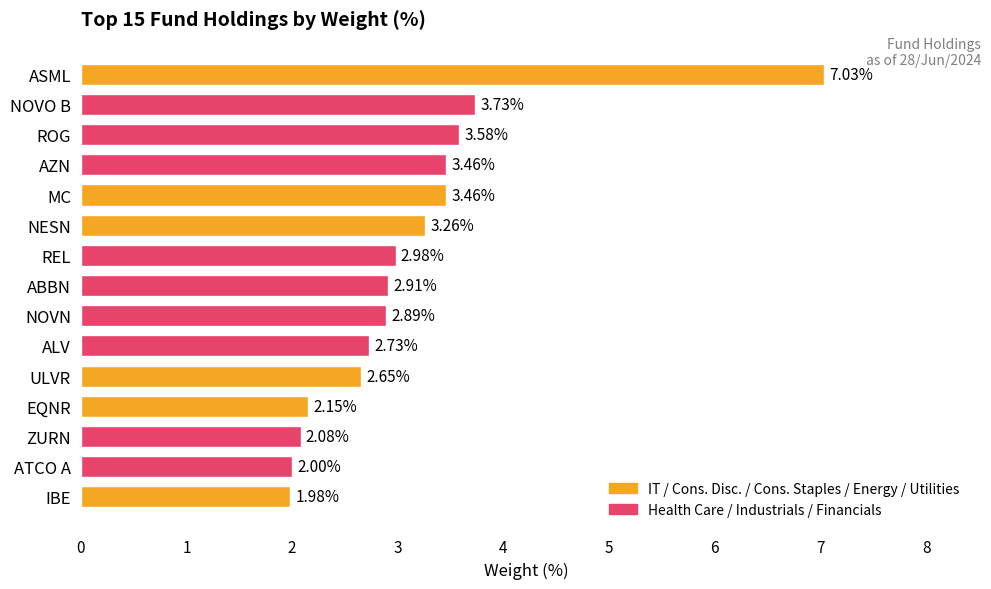

What is the difference between the values at REL and EQNR?

0.8